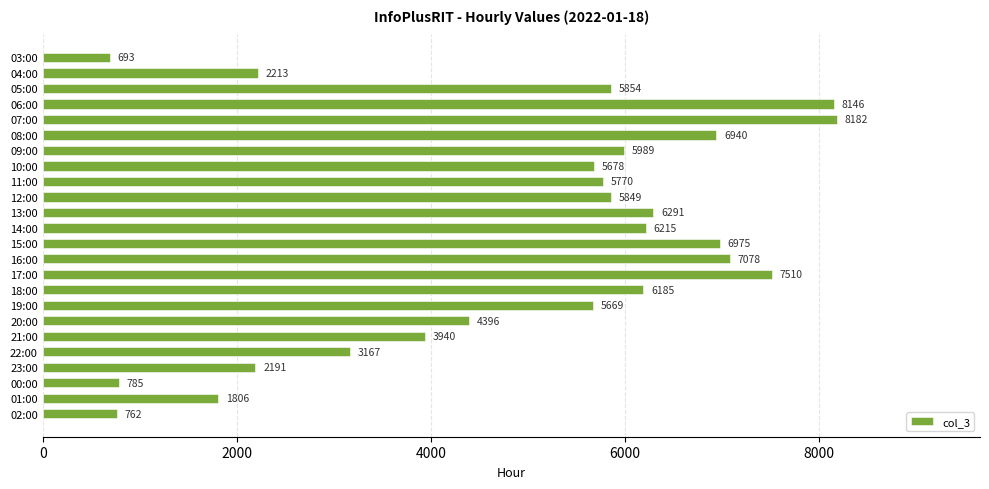

Rank the categories by value from highest to lowest.

07:00, 06:00, 17:00, 16:00, 15:00, 08:00, 13:00, 14:00, 18:00, 09:00, 05:00, 12:00, 11:00, 10:00, 19:00, 20:00, 21:00, 22:00, 04:00, 23:00, 01:00, 00:00, 02:00, 03:00